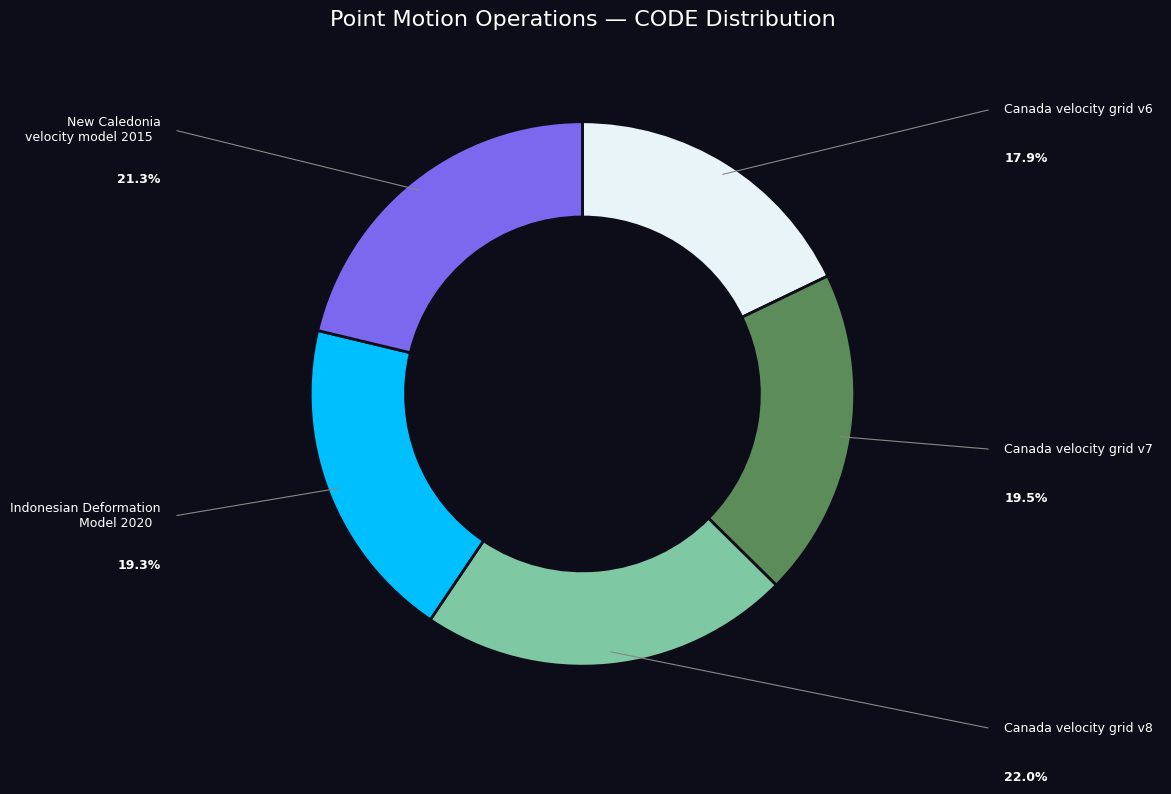

Is there any slice that represents more than half of the pie?

No